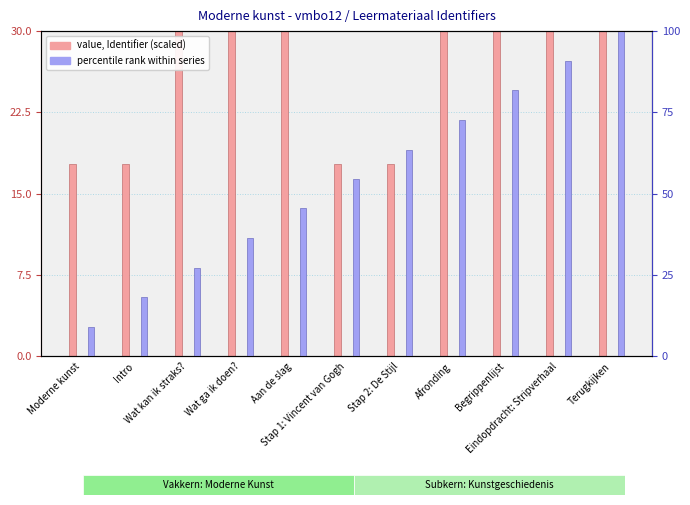

Are the bars grouped side by side (vs. stacked)?

Yes